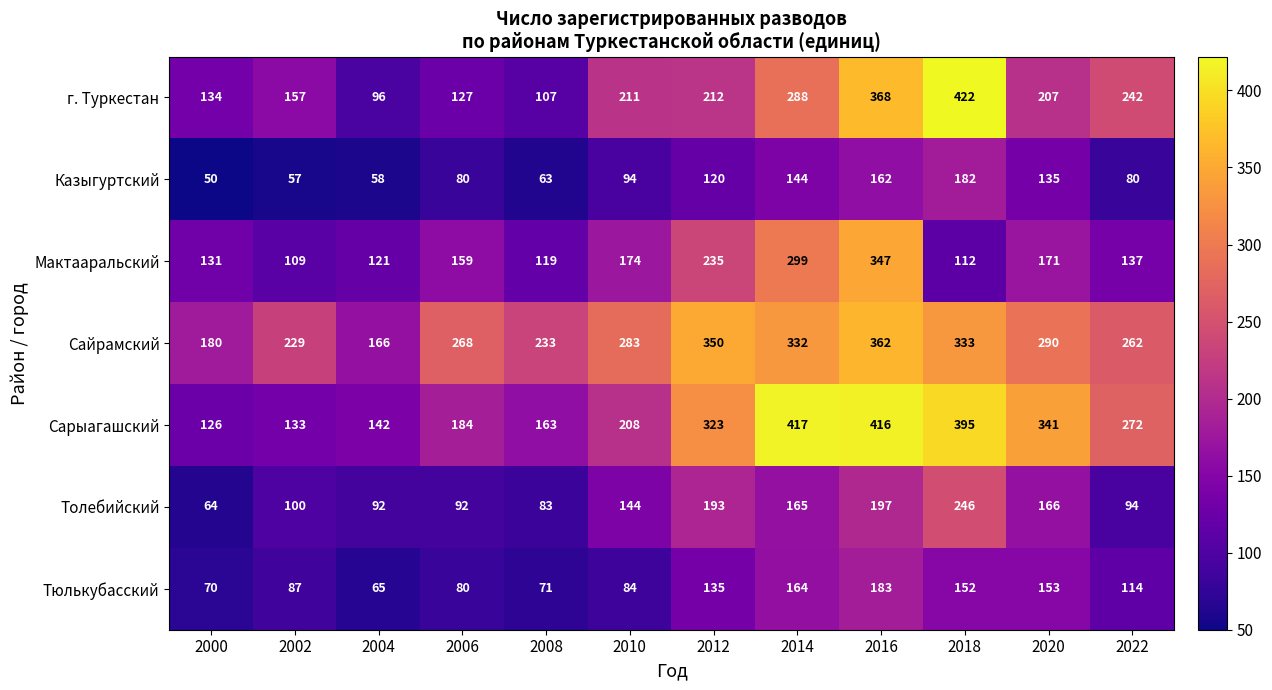

What is the greatest value displayed?

422